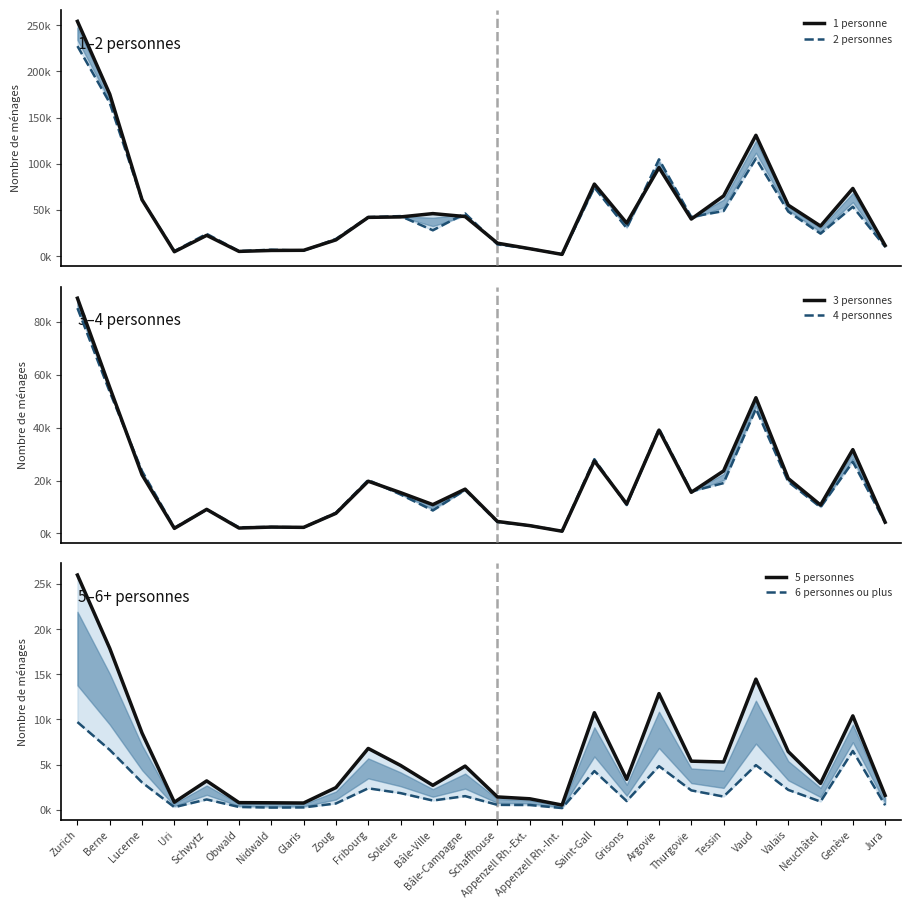

How many lines are shown in the chart?

6